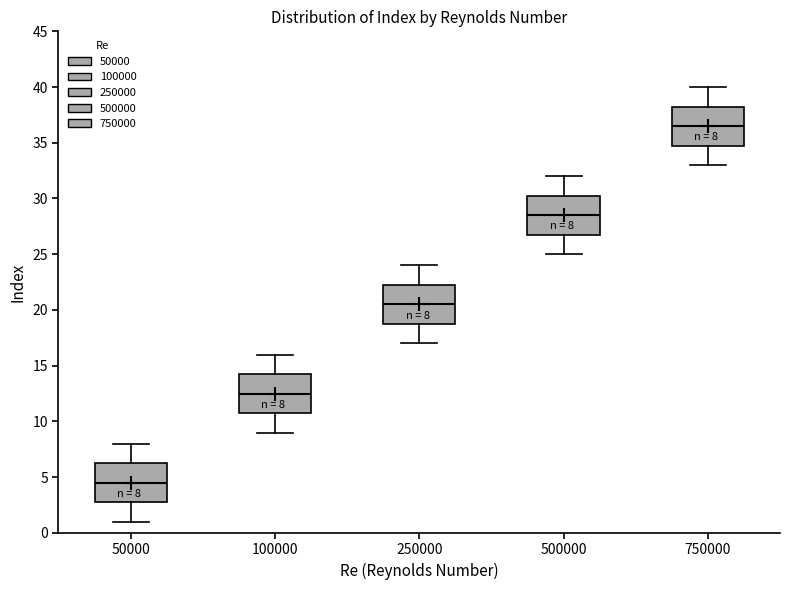

Which box has the highest median line?

750000